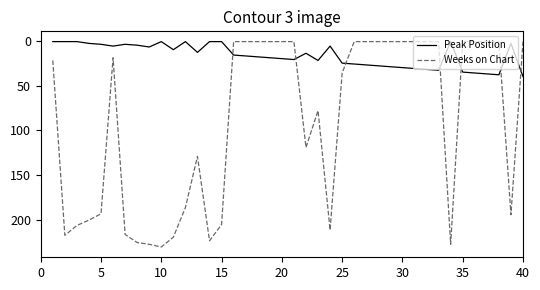

What is the average value of the Weeks on Chart series?

90